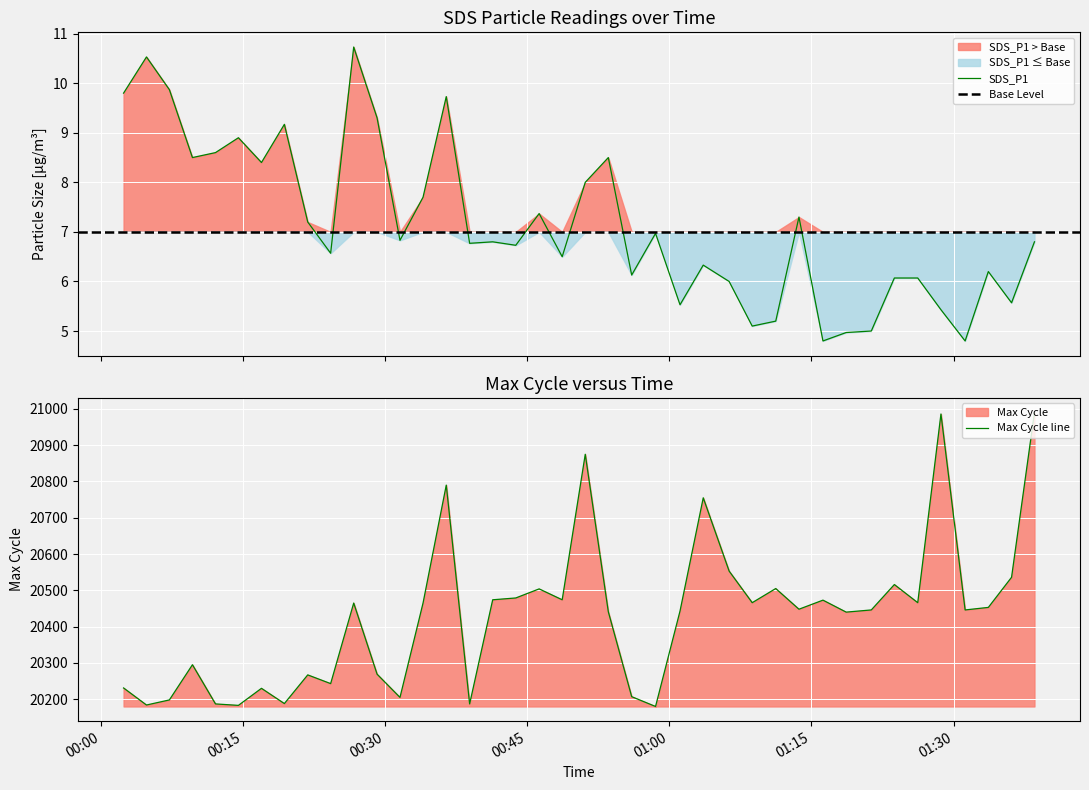

Reading left to right, what are all the values shown in this chart?

9.8	10.5	9.9	8.5	8.6	8.9	8.4	9.2	7.2	6.6	10.7	9.3	6.8	7.7	9.7	6.8	6.8	6.7	7.4	6.5	8.0	8.5	6.1	7.0	5.5	6.3	6.0	5.1	5.2	7.3	4.8	5.0	5.0	6.1	6.1	5.4	4.8	6.2	5.6	6.8